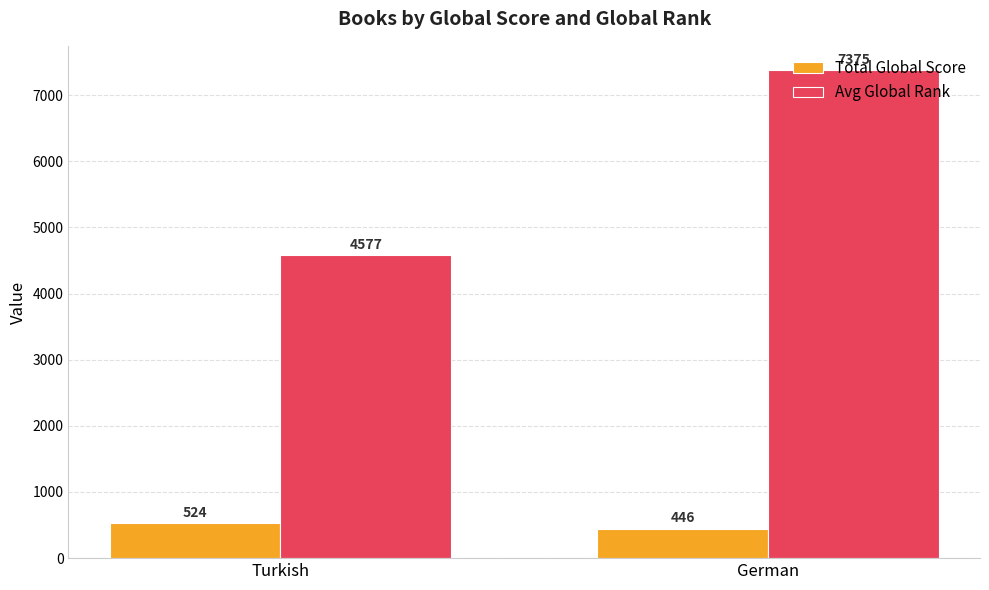

Rank the series at Turkish from highest to lowest value.

Avg Global Rank, Total Global Score